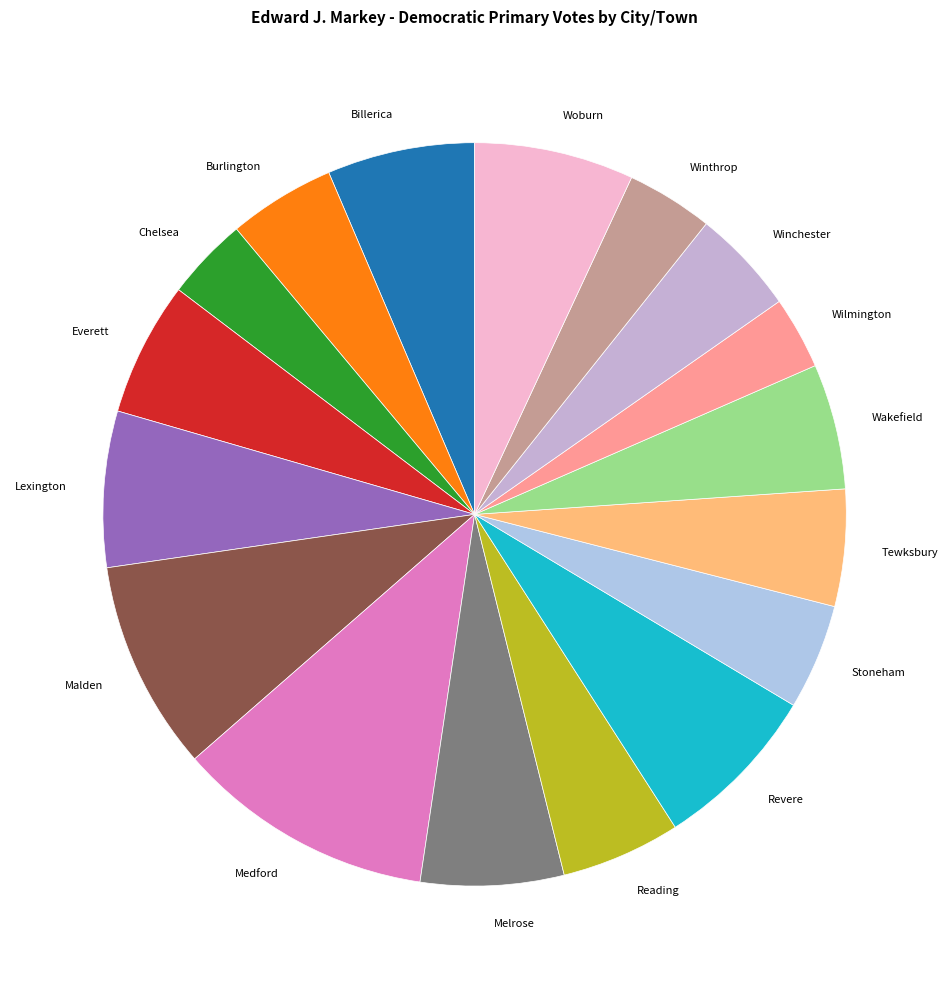

Which slice is the largest?

Medford